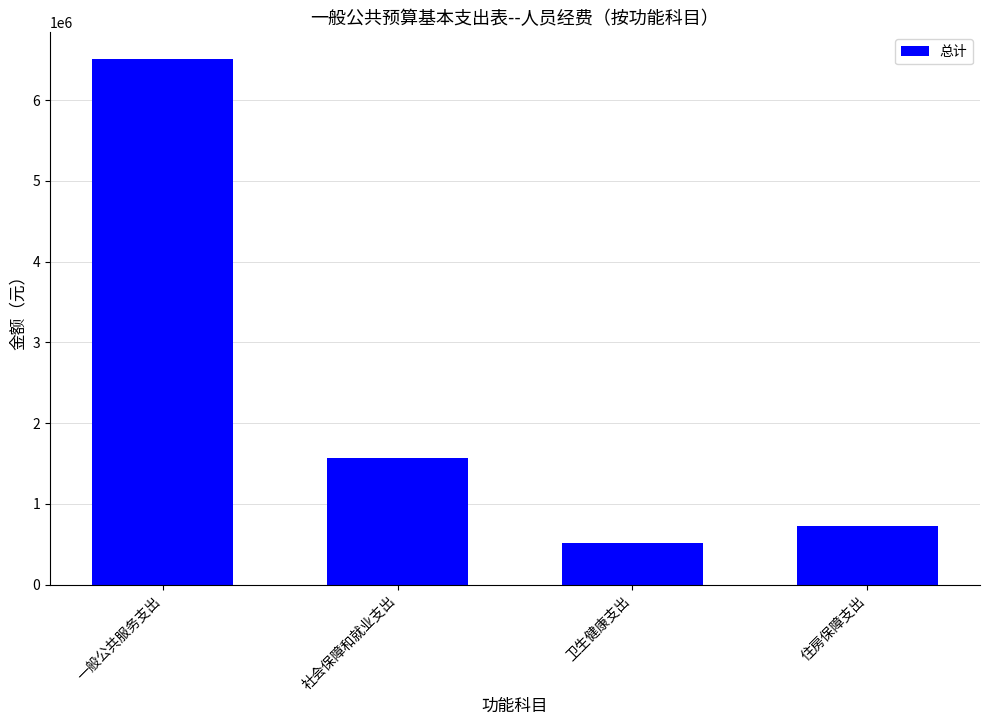

What is the difference between the maximum and minimum values?

6001262.9